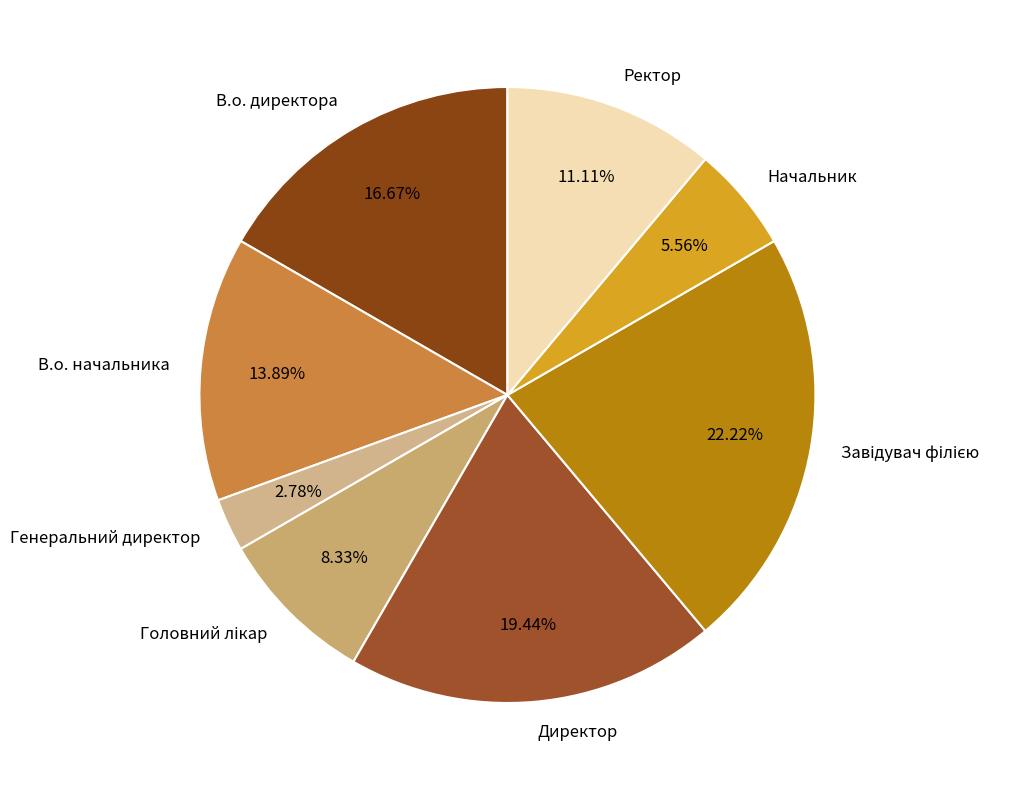

True or false: В.о. директора accounts for 10% of the total.

False